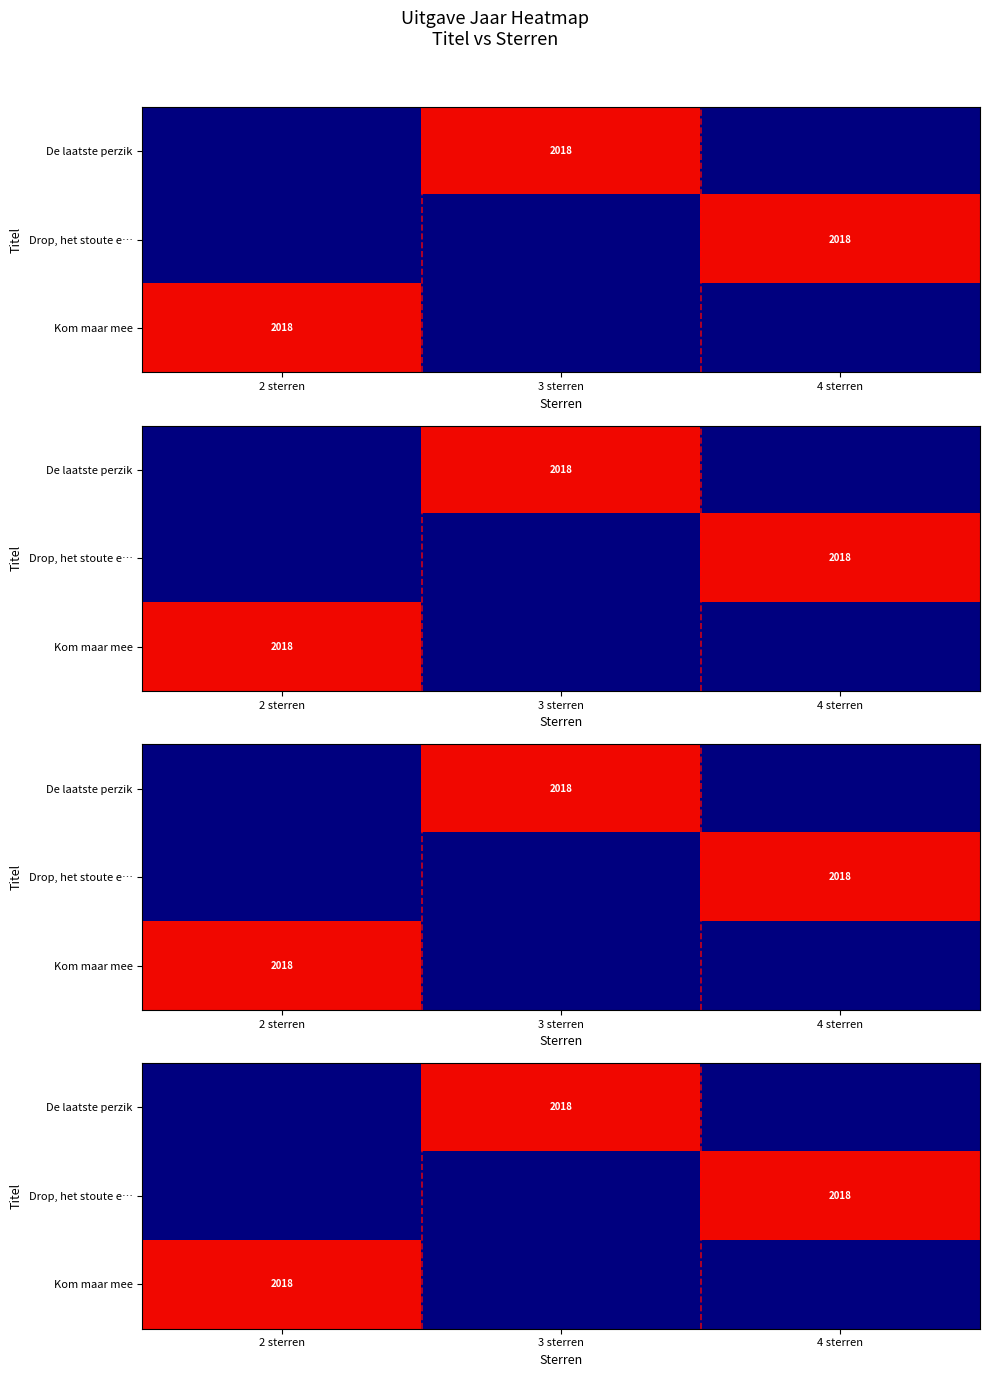

What is the difference between the highest and lowest values at 4 sterren?

2018